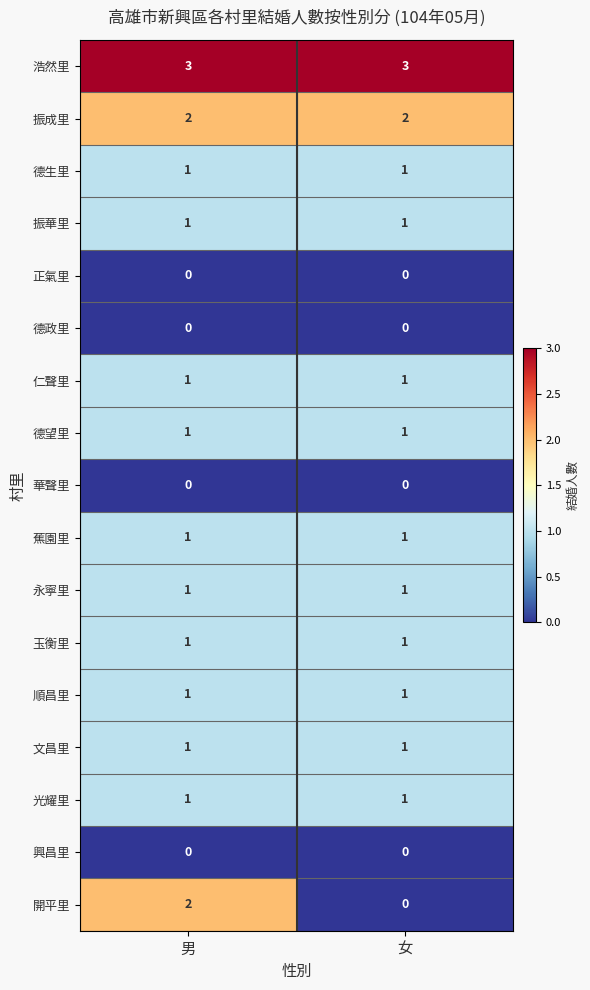

At which category is the sum across all series the highest?

男